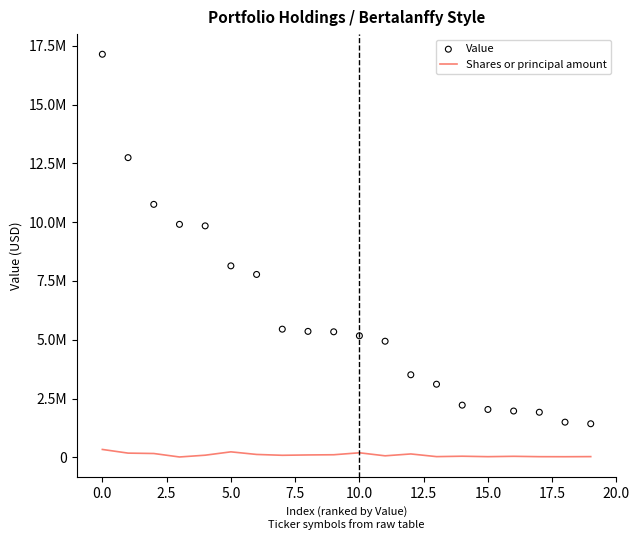

What is the total value across all series at 11?

5001348